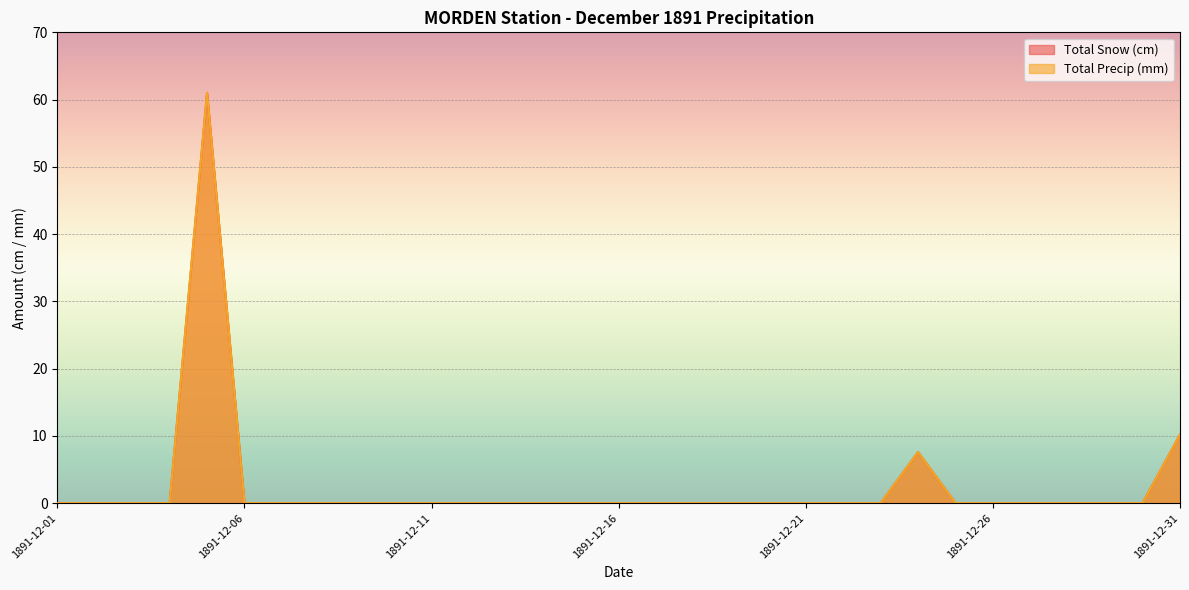

At which label is Total Precip (mm) closest to 30?

1891-12-31